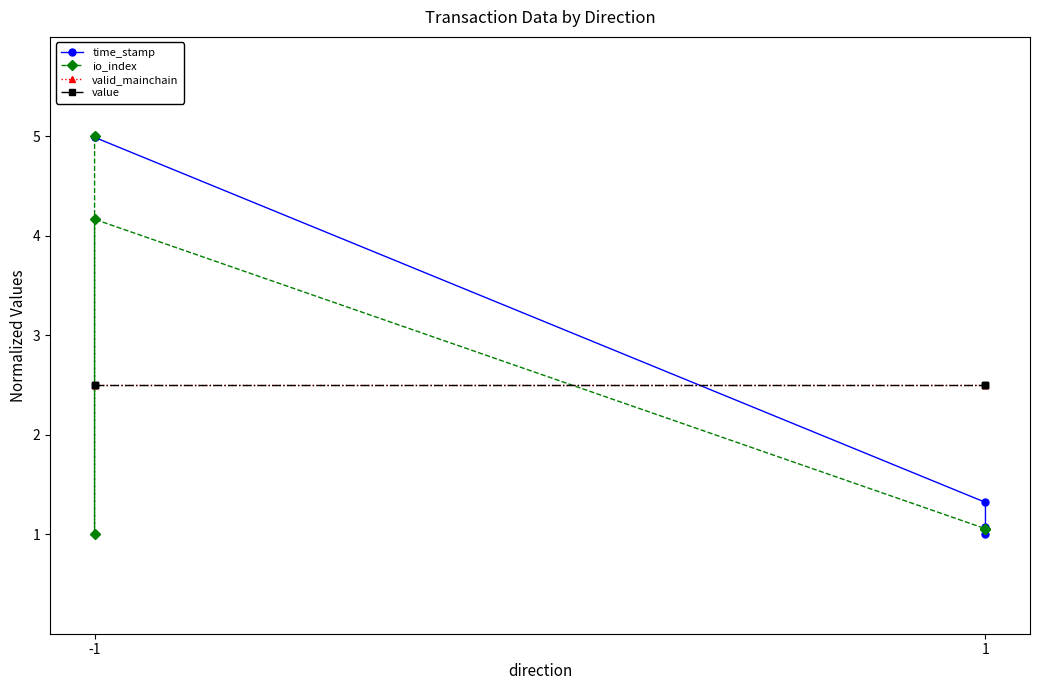

Reading left to right, transcribe all the data shown in this chart.

time_stamp: 5.0	5.0	5.0	1.3	1.1	1.0
io_index: 5.0	1.0	4.2	1.1	1.1	1.1
valid_mainchain: 2.5	2.5	2.5	2.5	2.5	2.5
value: 2.5	2.5	2.5	2.5	2.5	2.5